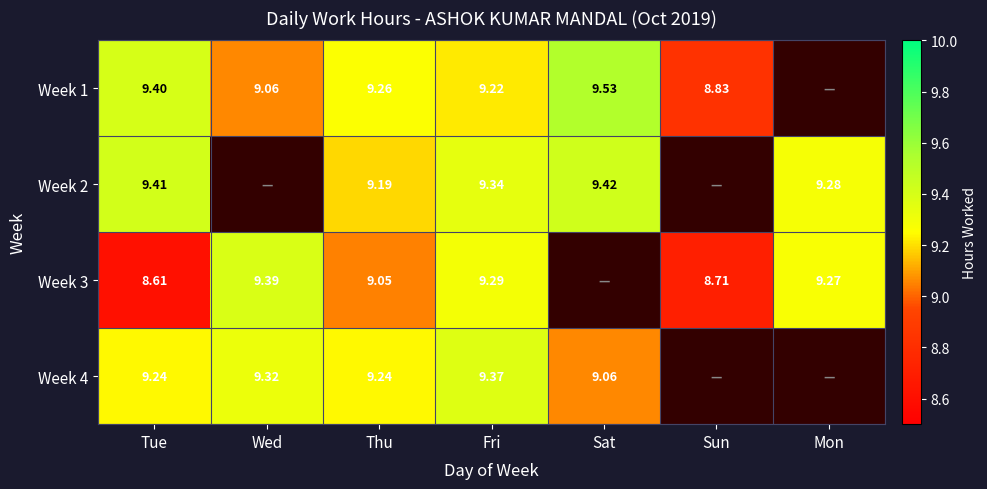

List the series in order of their peak value, lowest first.

Week 4, Week 3, Week 2, Week 1